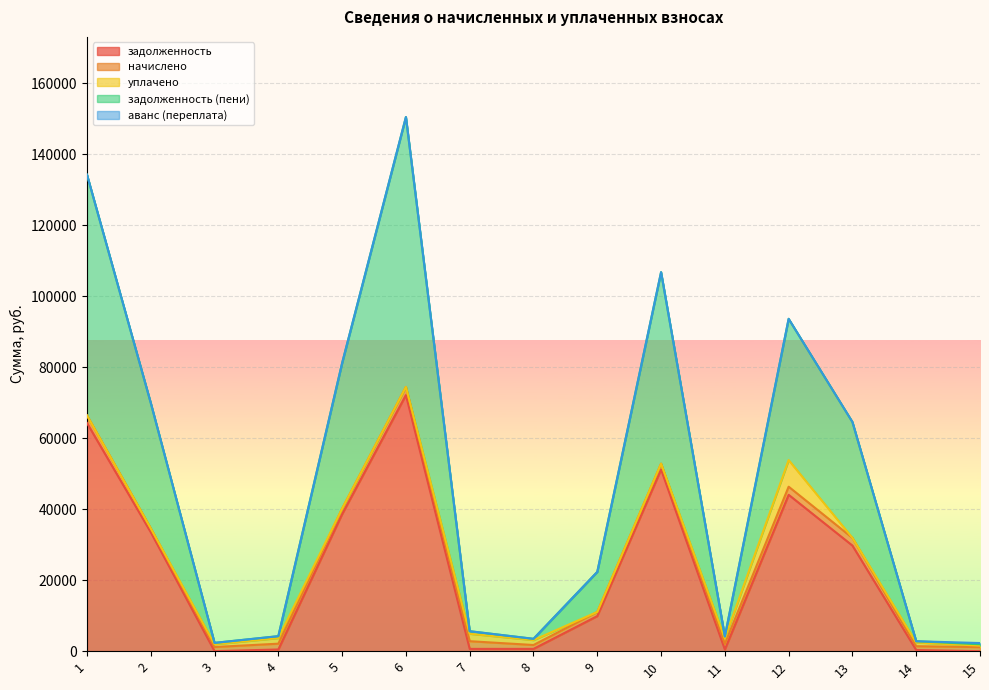

After their last crossing, which series has the higher values: начислено or задолженность (пени)?

начислено